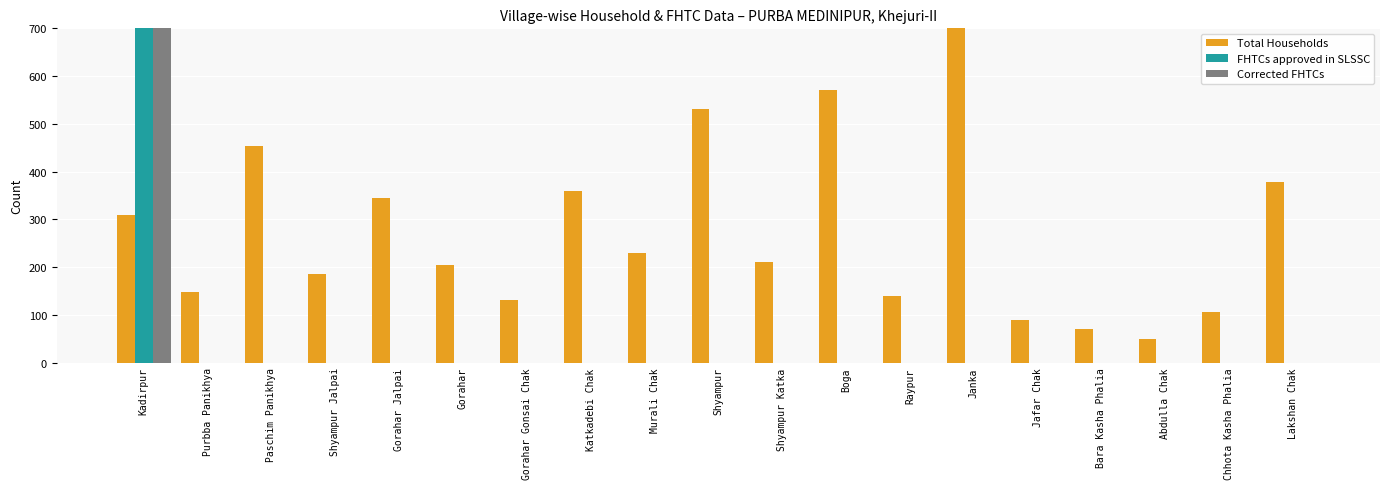

List the labels in order of Total Households value, largest first.

Janka, Boga, Shyampur, Paschim Panikhya, Lakshan Chak, Katkadebi Chak, Gorahar Jalpai, Kadirpur, Murali Chak, Shyampur Katka, Gorahar, Shyampur Jalpai, Purbba Panikhya, Raypur, Gorahar Gonsai Chak, Chhota Kasha Phalia, Jafar Chak, Bara Kasha Phalia, Abdulla Chak